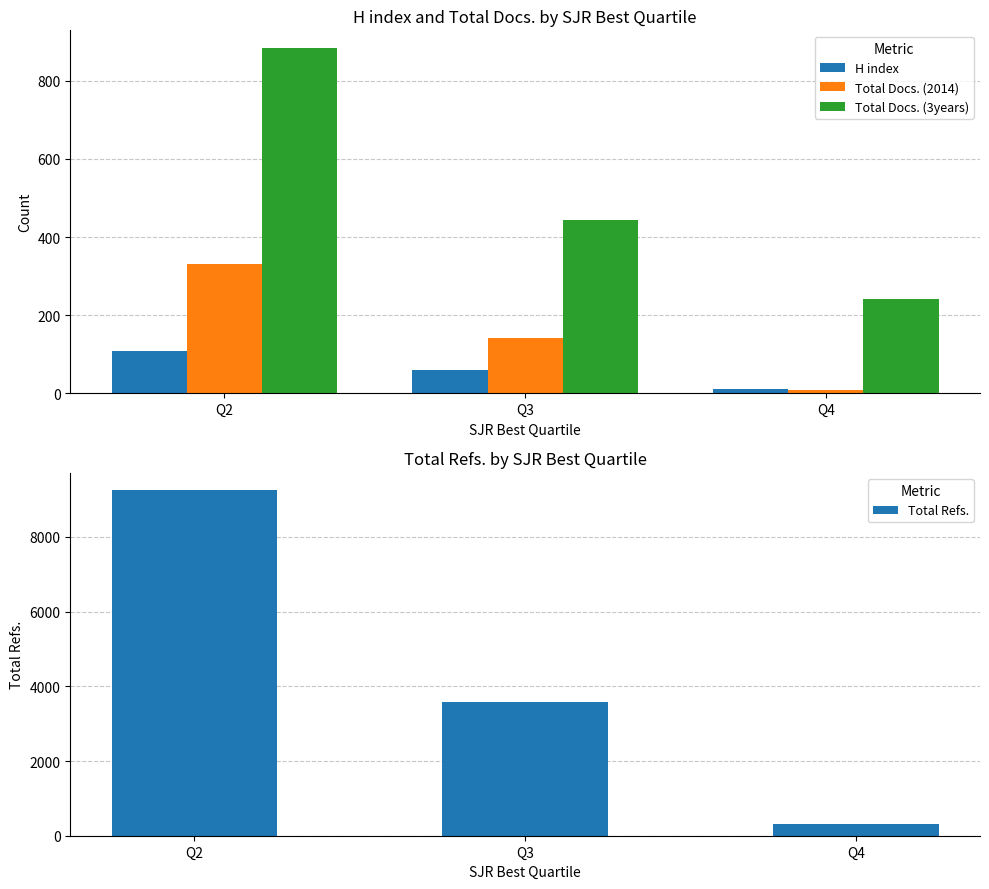

What is the difference between the highest and lowest values at Q4?

306